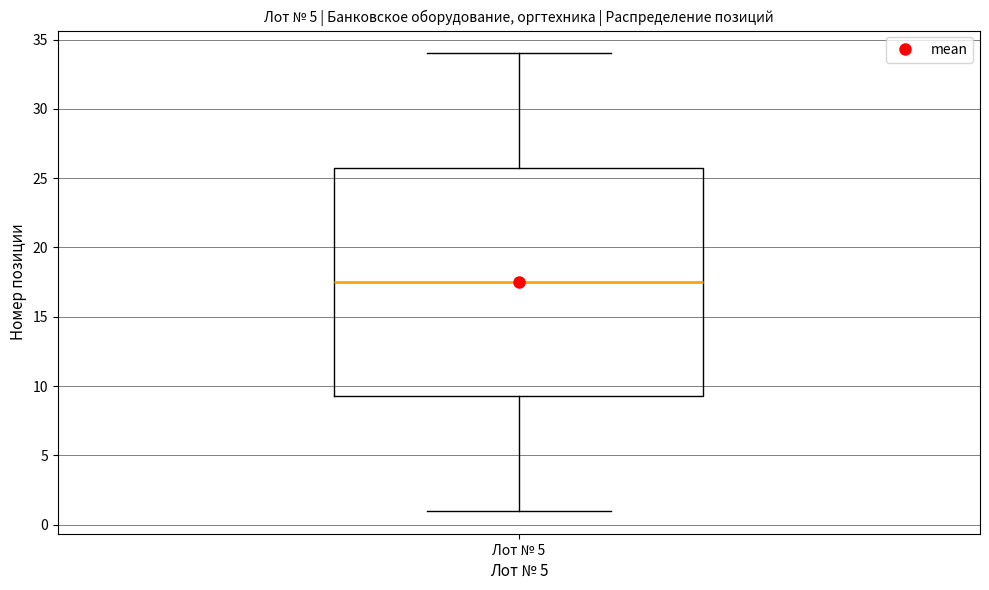

Where is the upper edge of the box for Лот № 5 on the y-axis? The values are not printed on the chart, so give them approximately, as read against the axis.

26.0